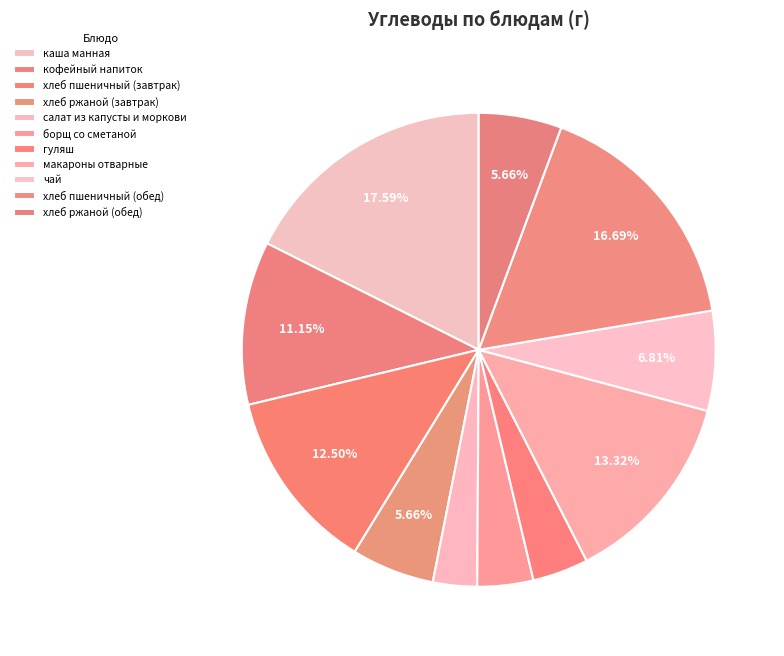

Which slice is the smallest?

салат из капусты и моркови